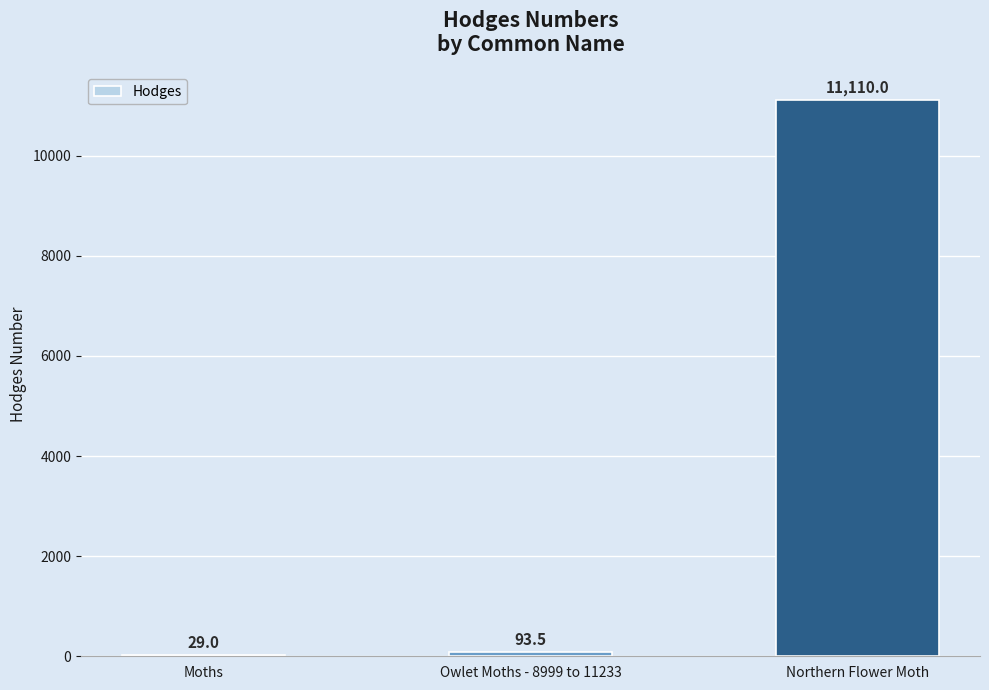

What is the greatest value displayed?

11110.0